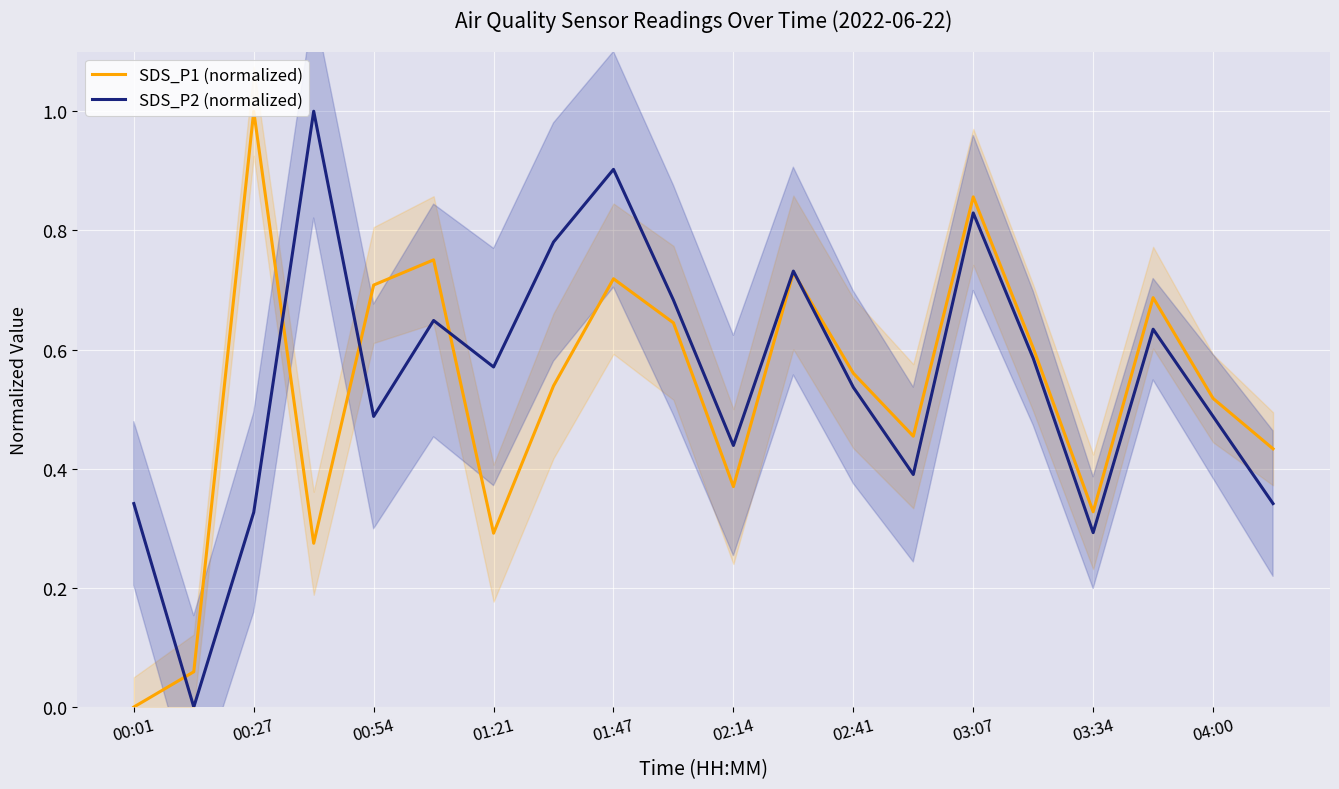

At which label does SDS_P1 (normalized) reach its peak?

00:27